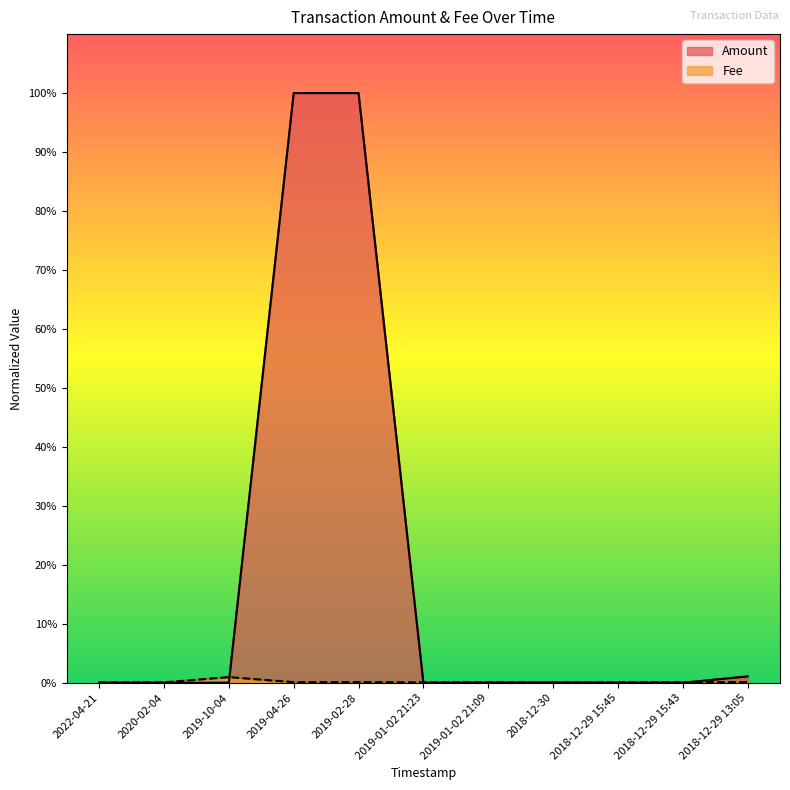

What is the average value of the Amount (line) series?

0.2